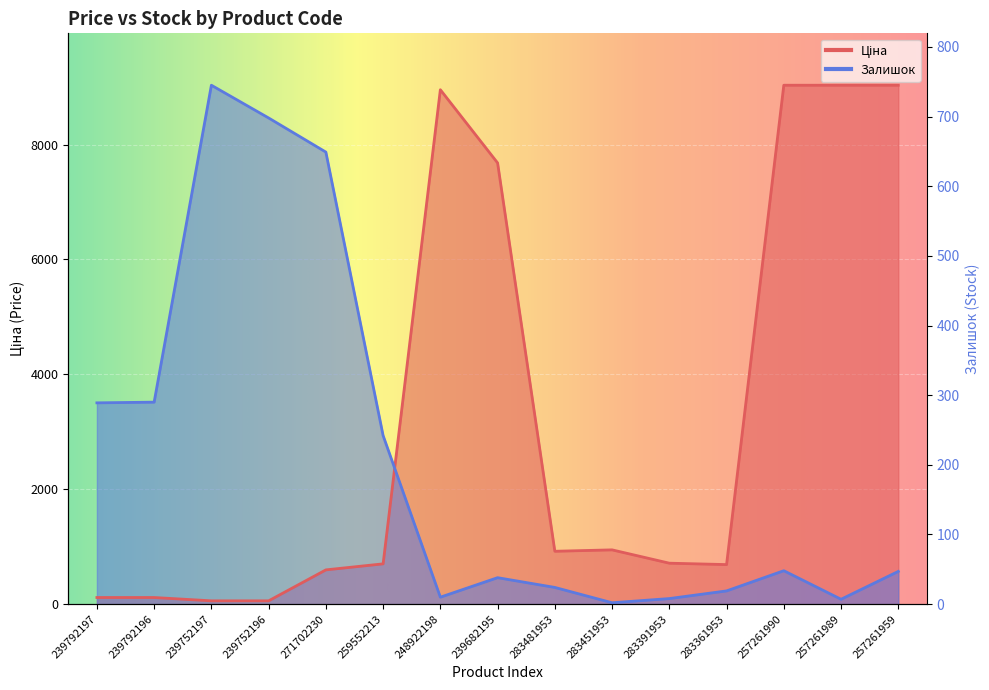

Which series changed the most between 239752197 and 257261959?

Ціна